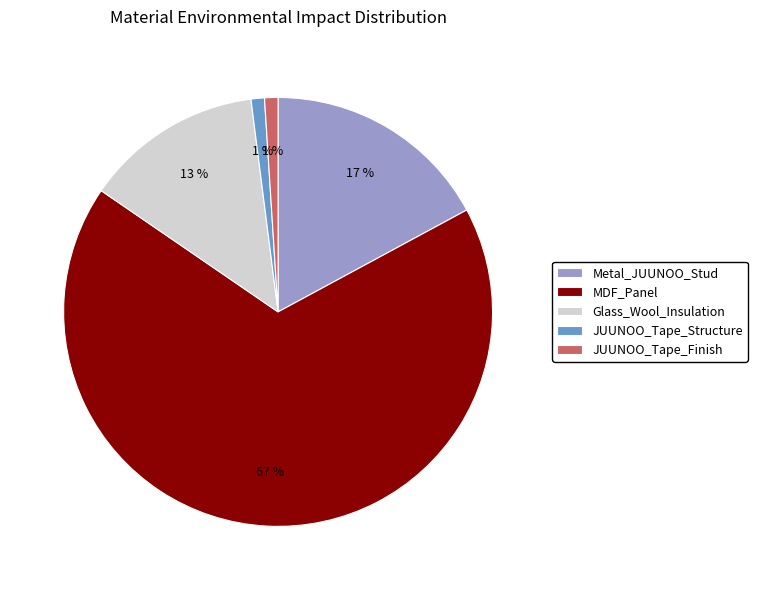

What percentage is the JUUNOO_Tape_Structure slice, to the nearest percent?

1%